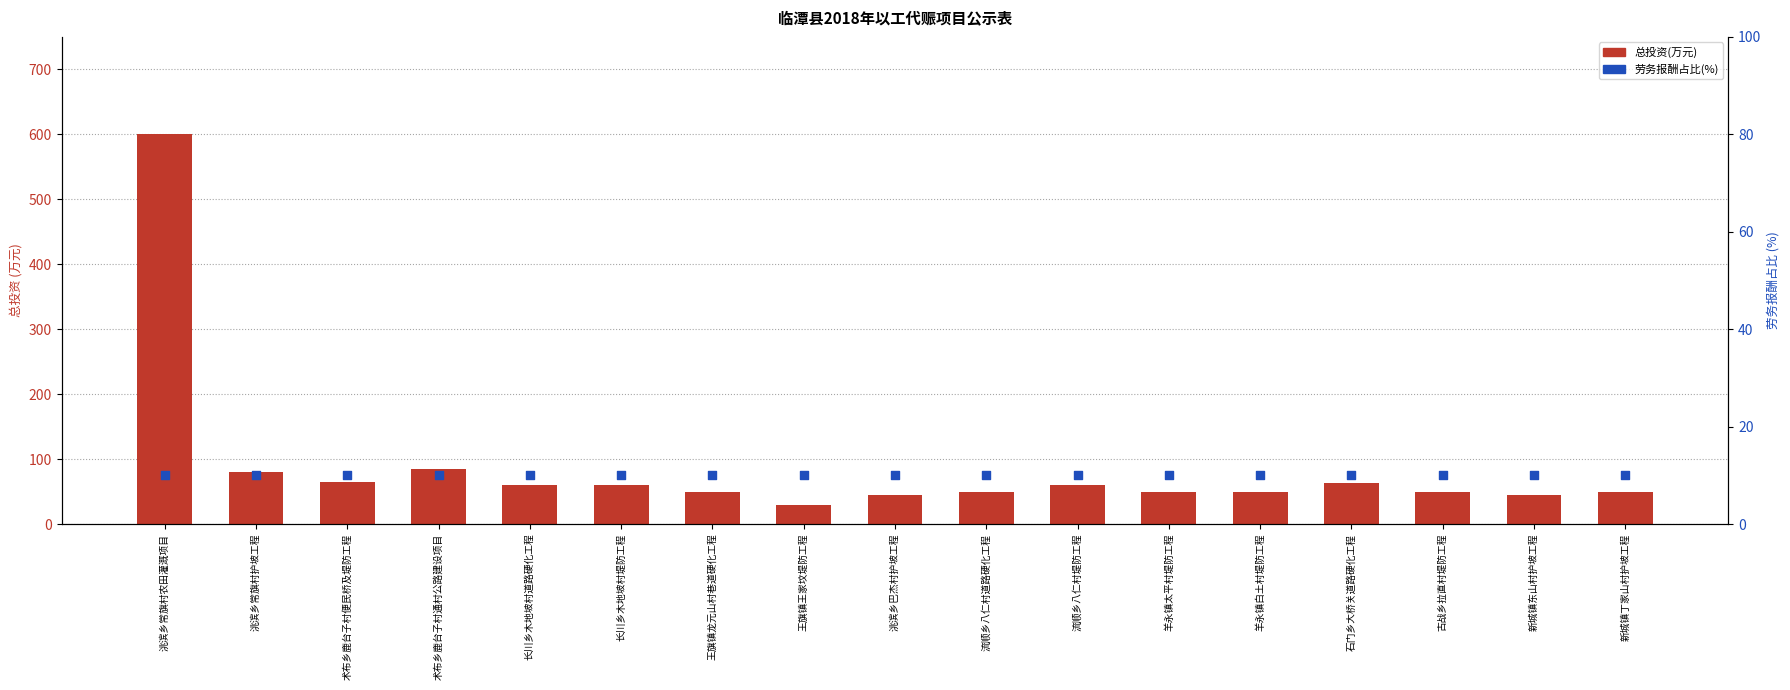

What is the total value across all series at 羊永镇太平村堤防工程?

60